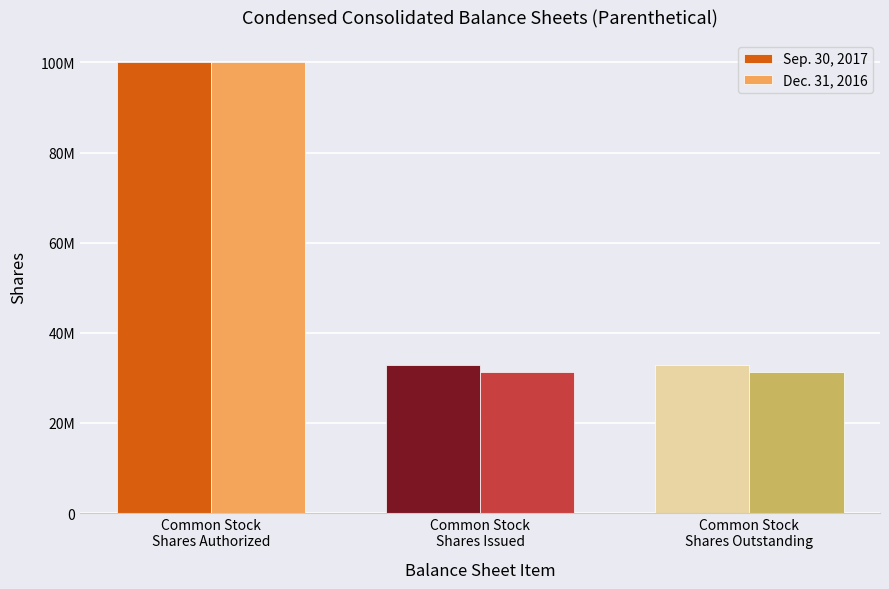

Is it true that Sep. 30, 2017 equals 32824734 at Common Stock
Shares Issued?

True